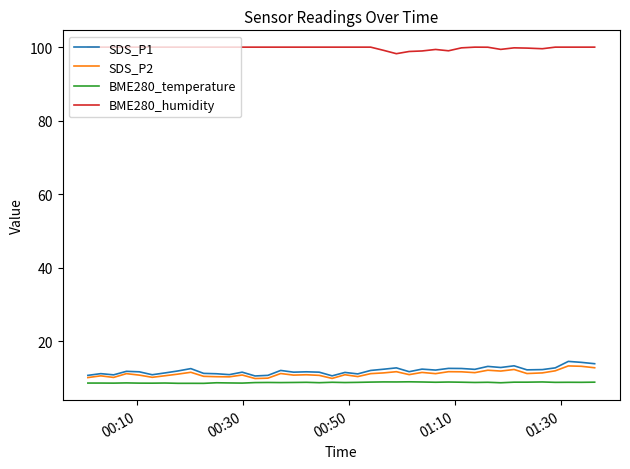

Which series has the largest range (max minus min)?

SDS_P1